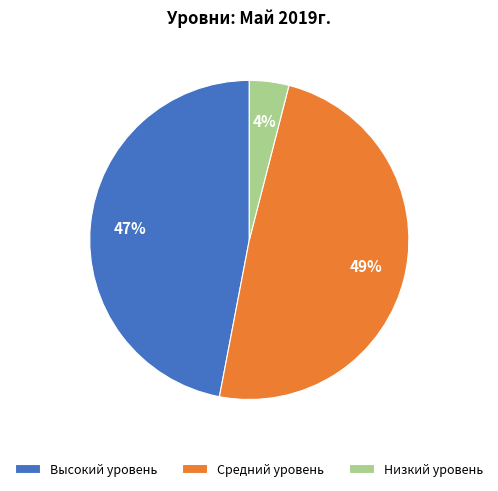

What percentage is the Высокий уровень slice, to the nearest percent?

47%